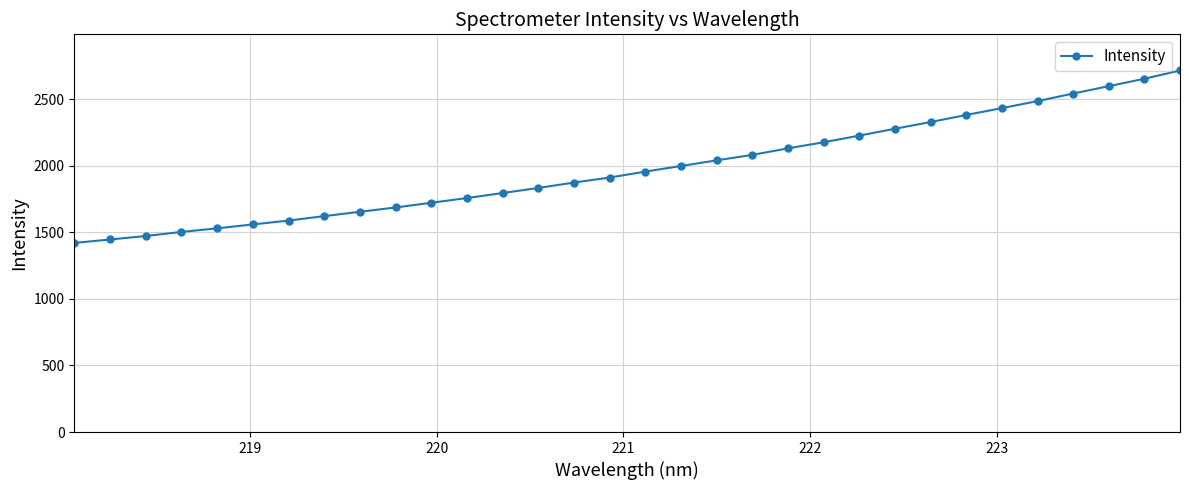

What is the minimum value shown in the chart?

1420.8